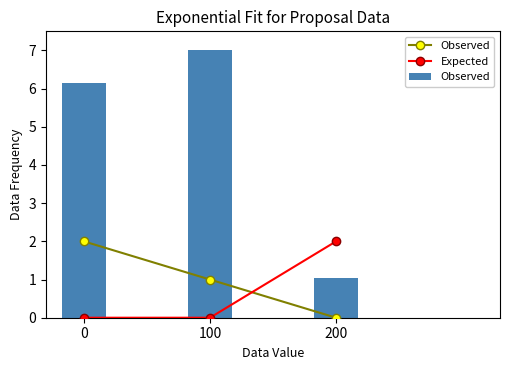

The Observed series shows 7.0 at 100. True or false?

True